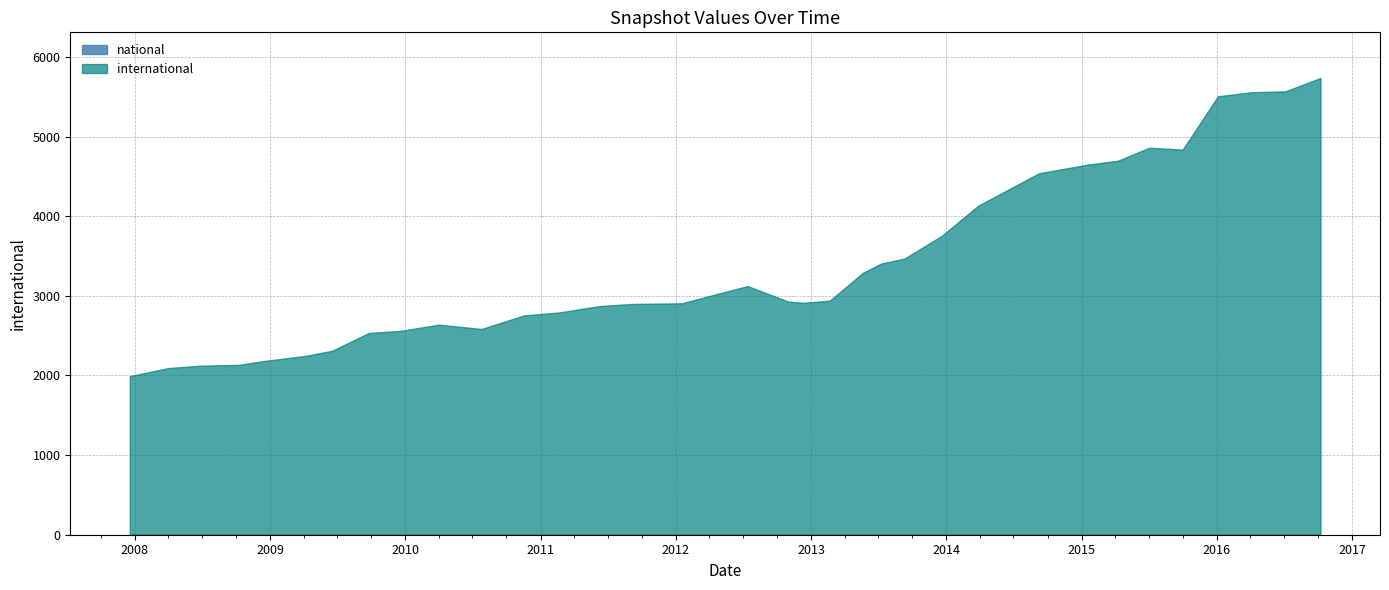

What is the total value across all series at 2008-10-10?

2134